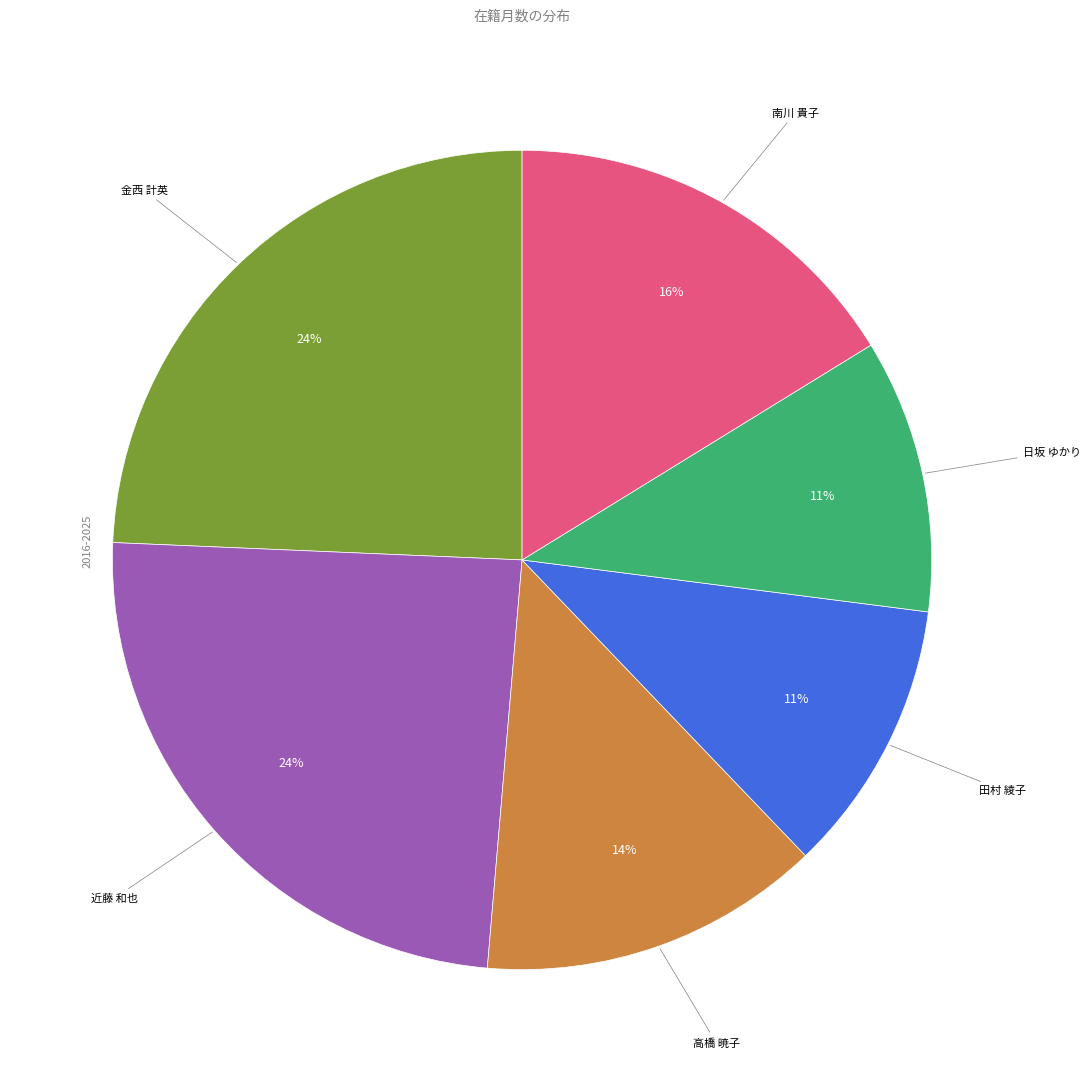

Does any single category account for the majority?

No